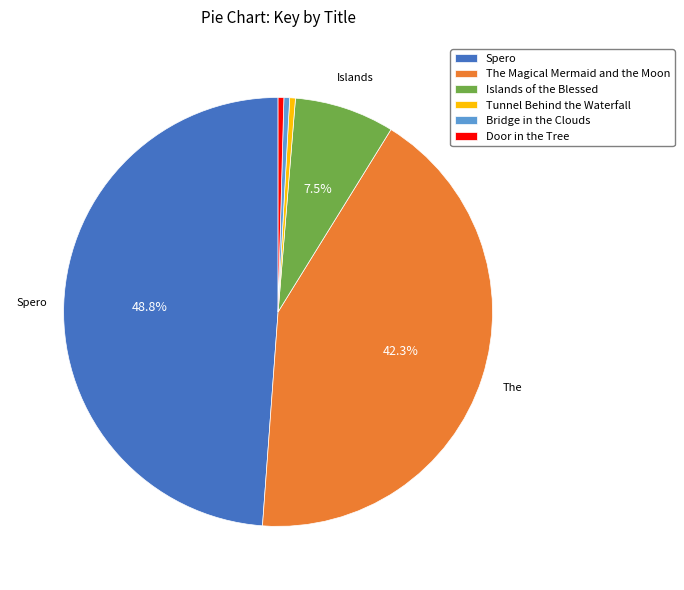

What percentage do Islands of the Blessed and Spero together represent?

56.4%